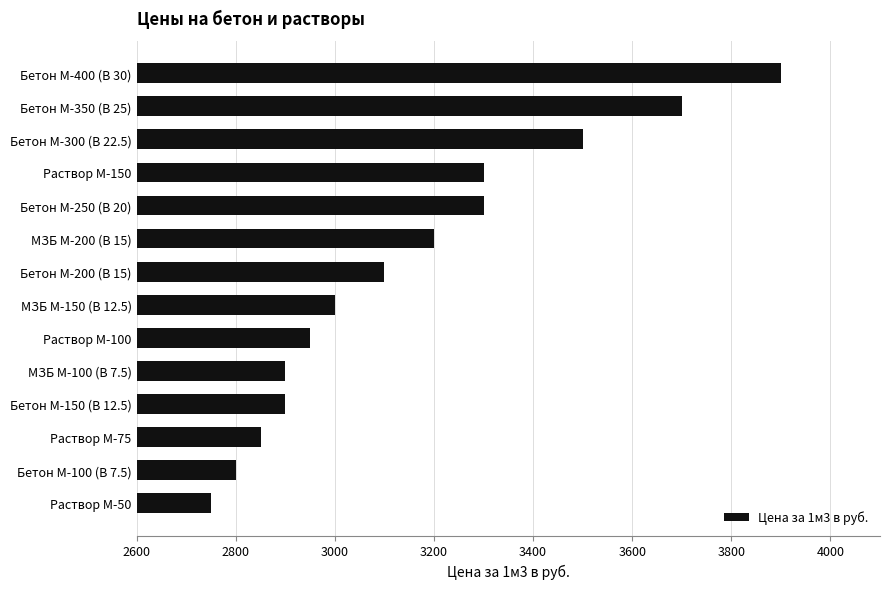

What is the ratio of the value at Раствор М-100 to the value at Бетон М-400 (B 30)?

0.8